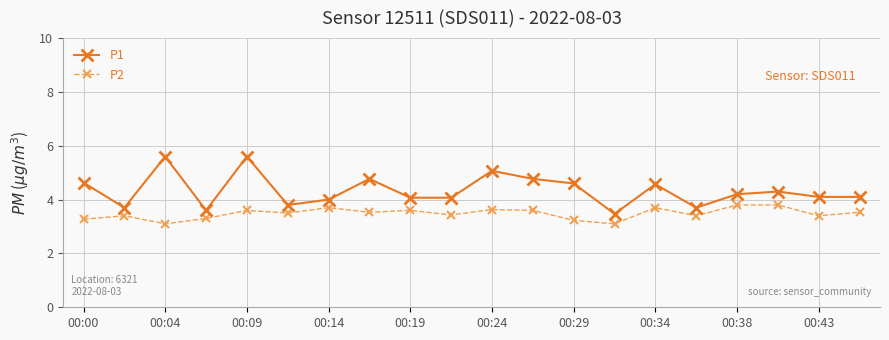

What are all the series names shown in the legend?

P1, P2